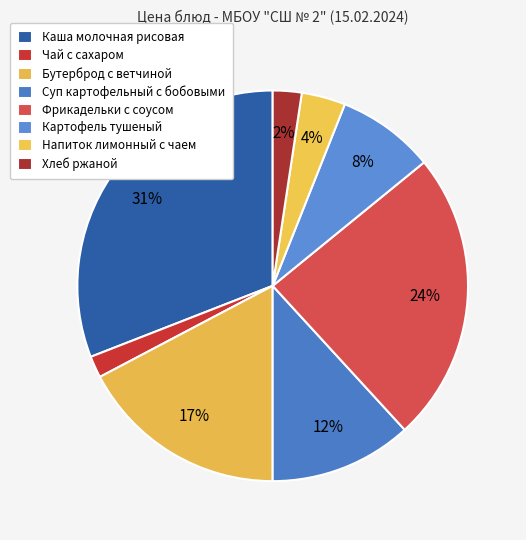

Combined, do Фрикадельки с соусом and Хлеб ржаной account for over 50%?

No